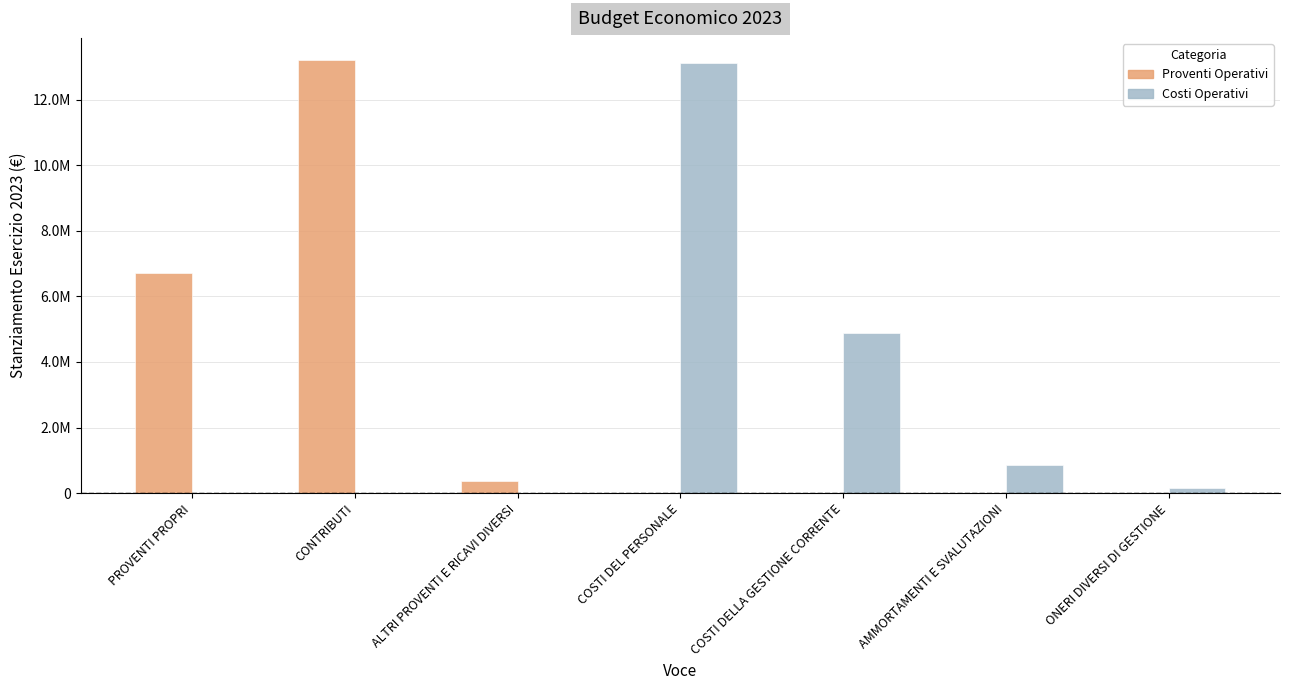

What are all the series names shown in the legend?

Proventi Operativi, Costi Operativi